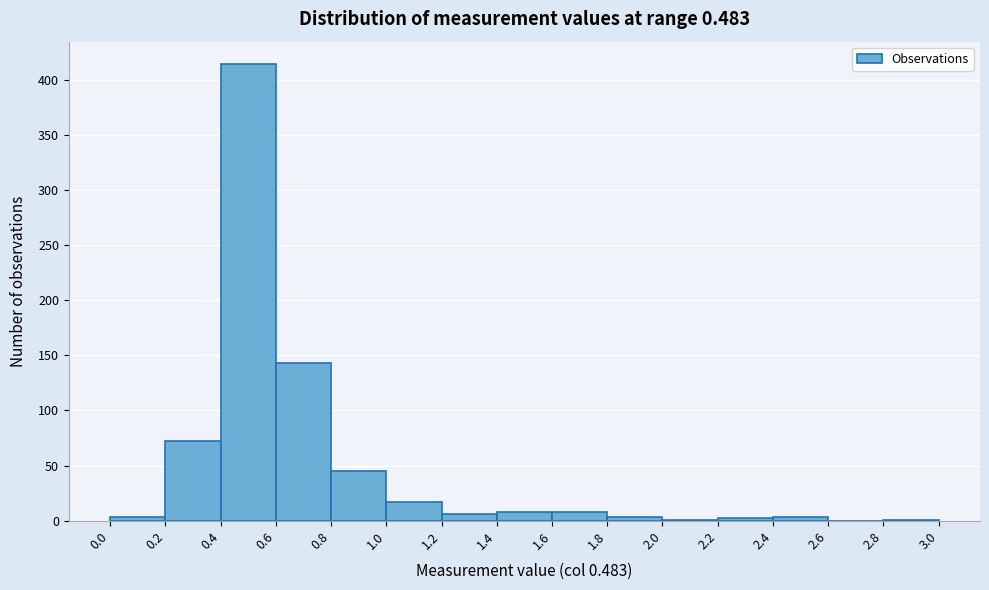

Over which range of the x-axis is the bar tallest?

0.4 to 0.6